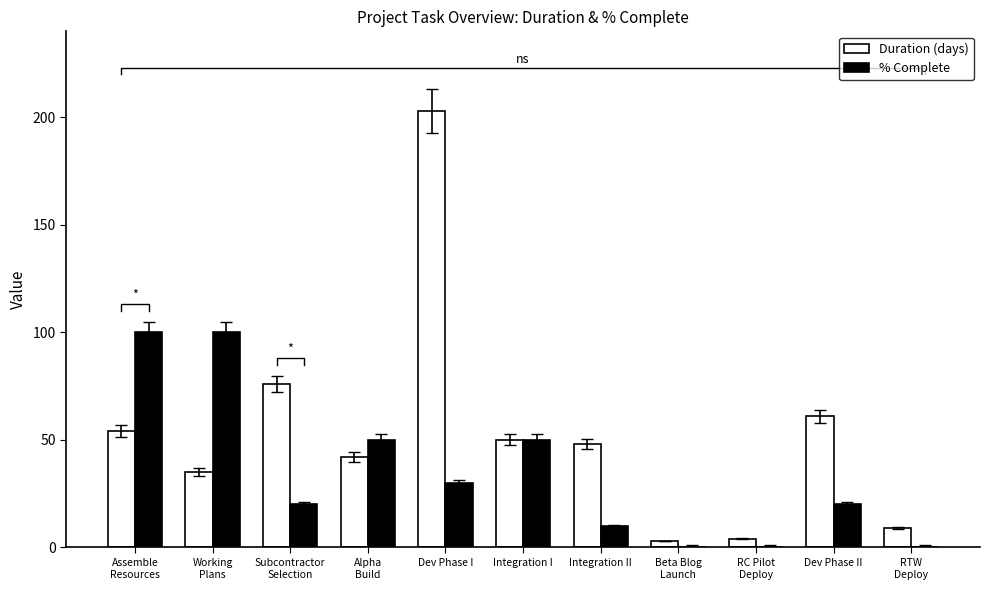

At Dev Phase II, list the series in order from largest to smallest.

Duration (days), % Complete